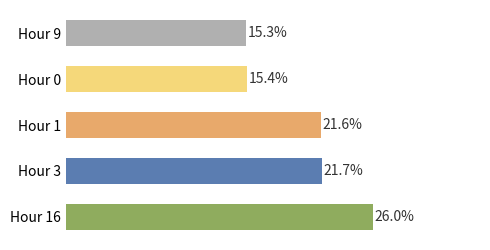

Are the bars horizontal?

Yes